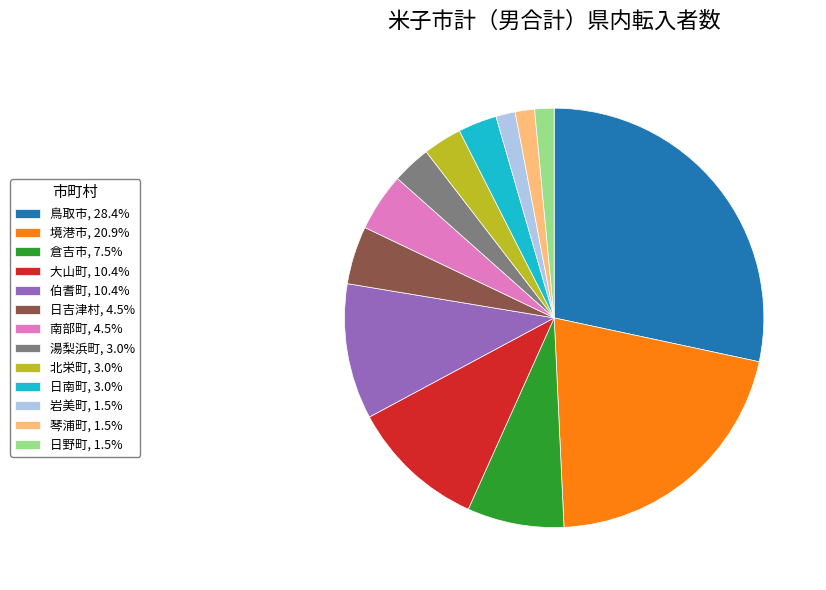

Is there a majority slice in this chart?

No